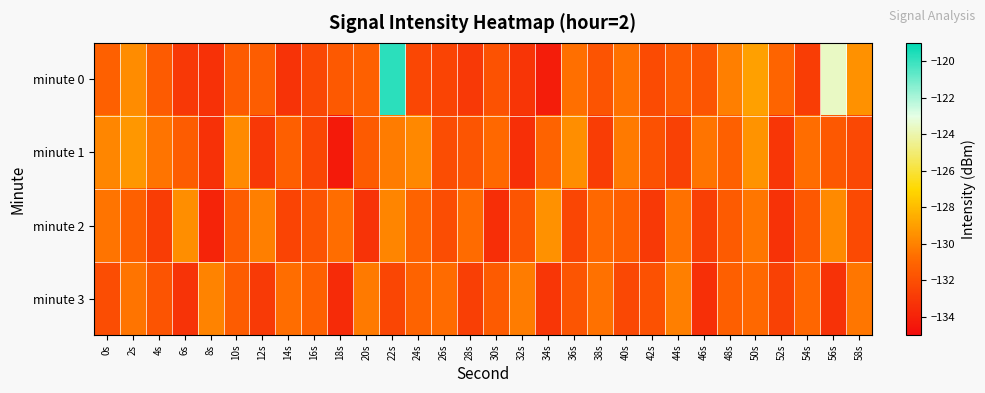

Reading left to right, list all the values displayed in this chart.

minute 0: 0s=-131.2	2s=-129.7	4s=-131.5	6s=-133.0	8s=-133.4	10s=-131.5	12s=-131.3	14s=-133.2	16s=-132.3	18s=-131.5	20s=-131.2	22s=-119.8	24s=-132.4	26s=-132.5	28s=-132.9	30s=-131.8	32s=-133.2	34s=-134.2	36s=-130.6	38s=-131.8	40s=-130.6	42s=-132.2	44s=-131.5	46s=-131.7	48s=-130.1	50s=-129.0	52s=-131.0	54s=-132.8	56s=-123.6	58s=-129.5
minute 1: 0s=-129.8	2s=-129.3	4s=-130.5	6s=-131.4	8s=-133.4	10s=-129.7	12s=-133.0	14s=-131.3	16s=-132.4	18s=-134.4	20s=-131.5	22s=-130.2	24s=-129.8	26s=-132.1	28s=-131.7	30s=-130.9	32s=-133.4	34s=-131.1	36s=-129.6	38s=-132.8	40s=-130.3	42s=-131.9	44s=-132.6	46s=-130.5	48s=-131.2	50s=-129.4	52s=-133.1	54s=-130.7	56s=-131.6	58s=-132.3
minute 2: 0s=-130.5	2s=-131.2	4s=-132.8	6s=-129.6	8s=-133.9	10s=-131.4	12s=-130.1	14s=-132.5	16s=-131.8	18s=-130.7	20s=-133.2	22s=-129.9	24s=-131.1	26s=-132.1	28s=-130.8	30s=-133.5	32s=-131.7	34s=-129.5	36s=-132.4	38s=-130.9	40s=-131.3	42s=-133.0	44s=-130.6	46s=-132.7	48s=-131.5	50s=-130.4	52s=-133.3	54s=-131.6	56s=-129.7	58s=-132.2
minute 3: 0s=-132.1	2s=-130.5	4s=-131.8	6s=-133.2	8s=-130.0	10s=-131.4	12s=-132.9	14s=-130.7	16s=-131.2	18s=-133.6	20s=-130.3	22s=-132.4	24s=-131.1	26s=-130.8	28s=-132.7	30s=-131.5	32s=-130.2	34s=-133.1	36s=-131.7	38s=-130.6	40s=-132.3	42s=-131.9	44s=-130.1	46s=-133.4	48s=-131.3	50s=-130.9	52s=-132.6	54s=-131.0	56s=-133.3	58s=-130.4